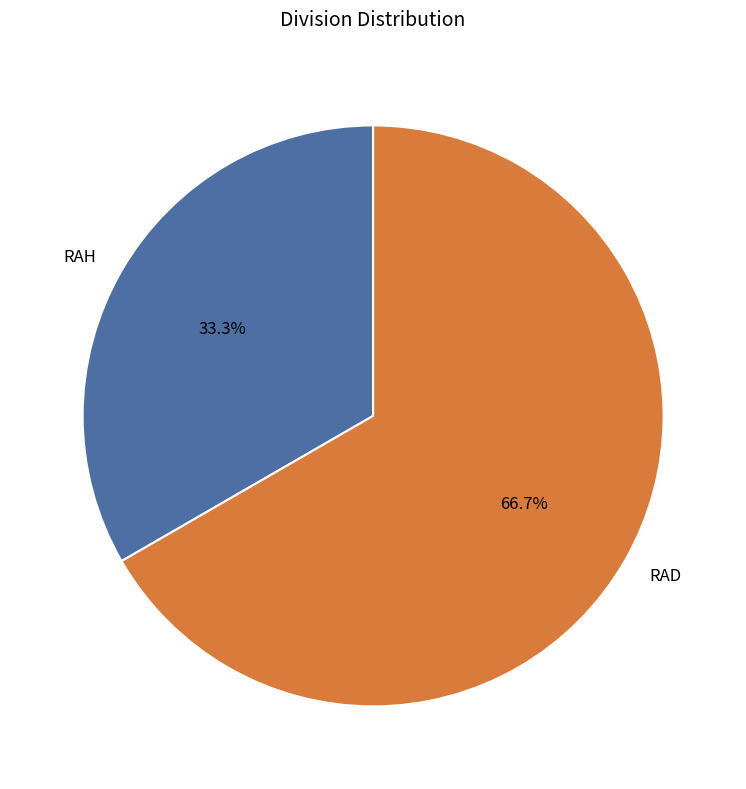

Which has a higher value, RAD or RAH?

RAD